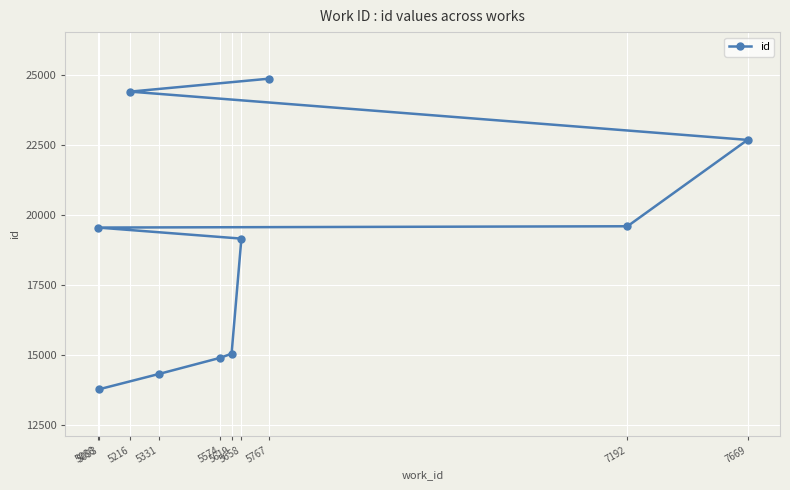

At which category does the chart reach its minimum across all series?

5093